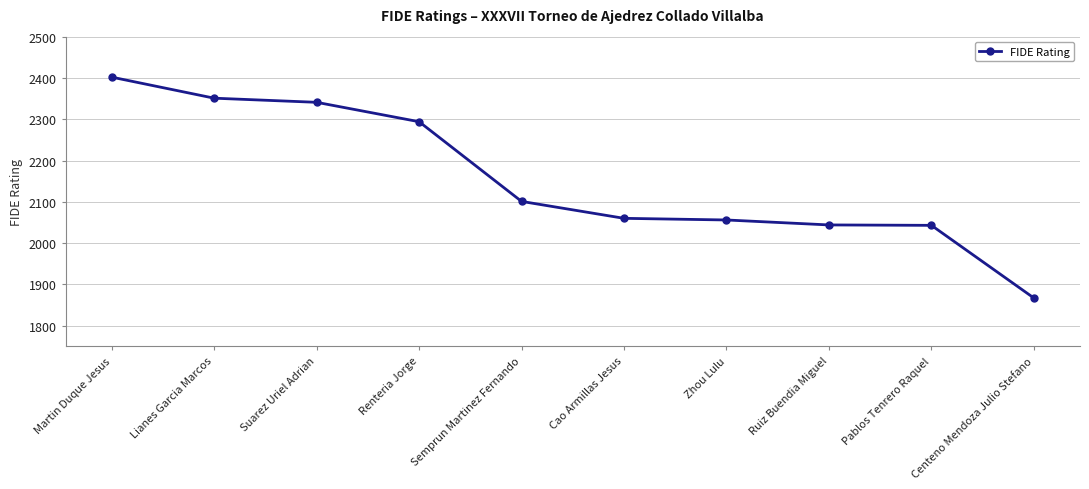

How many values are below 2101?

5